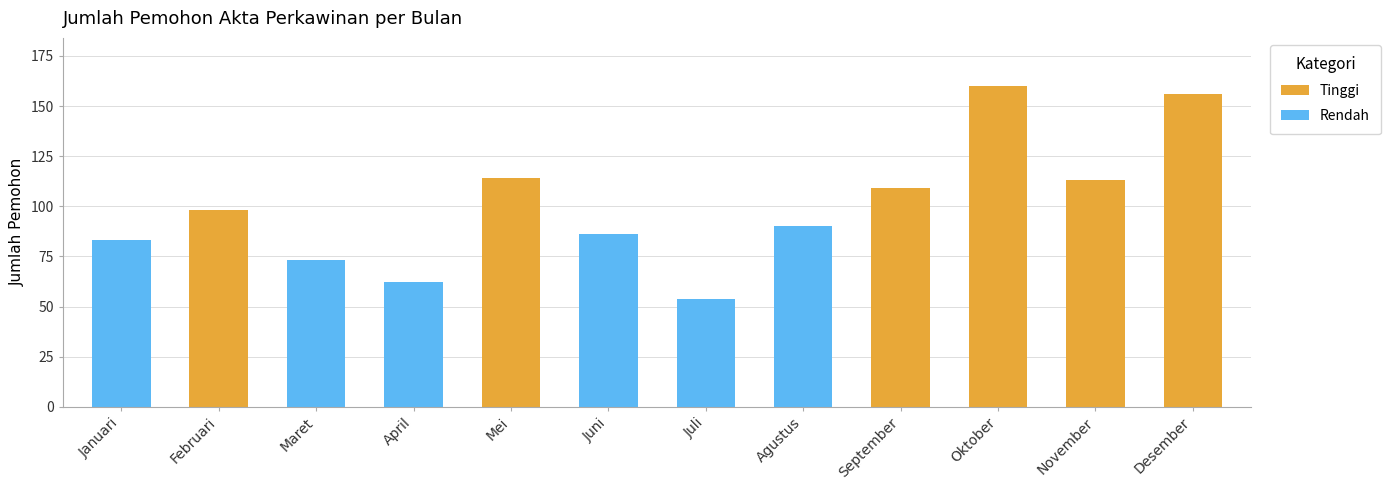

Which series has the largest total across all categories?

Tinggi